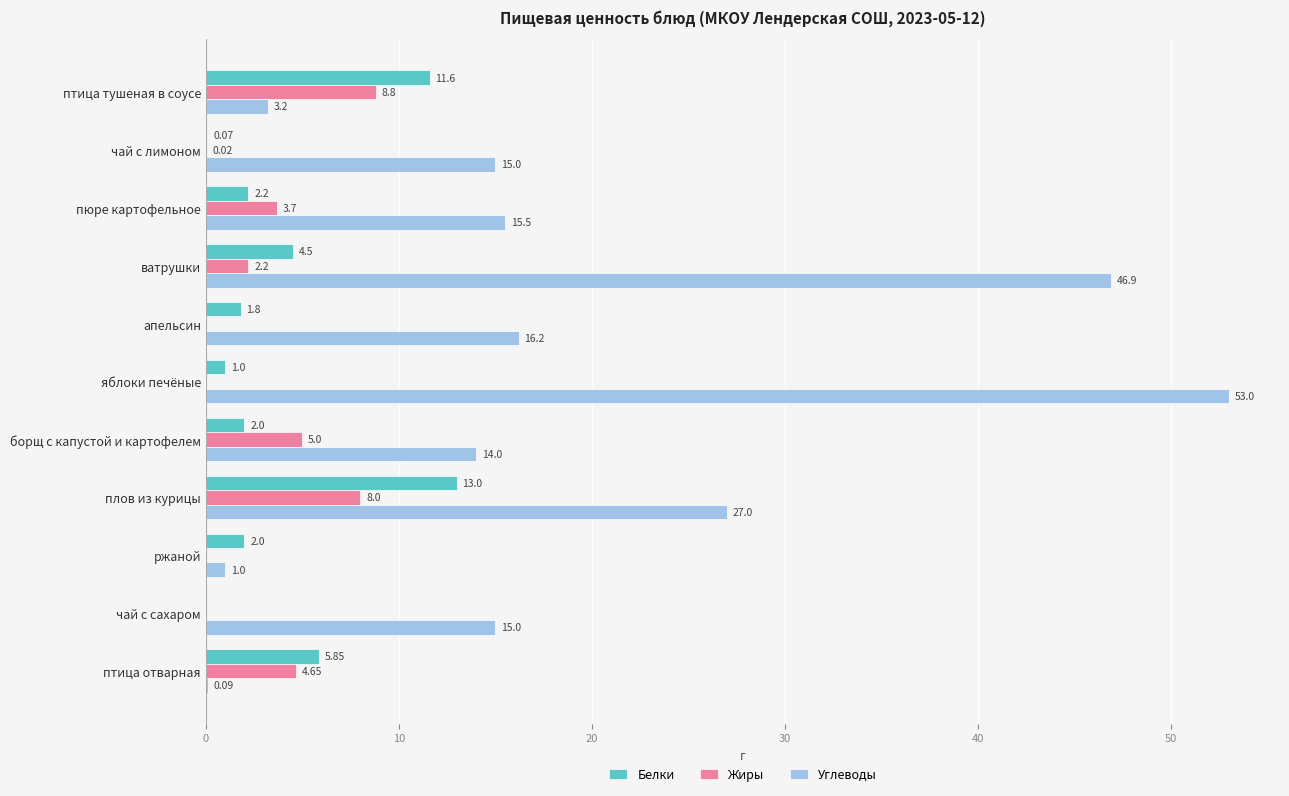

What is the sum of the Углеводы values at чай с сахаром and плов из курицы?

42.0